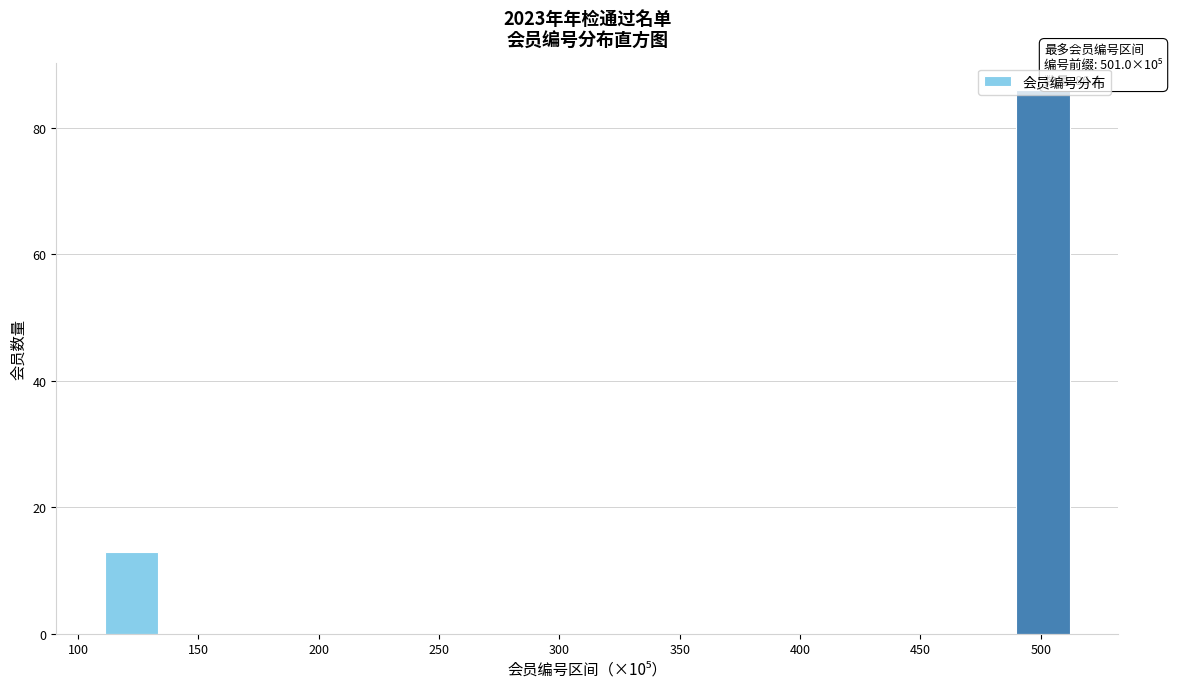

Which range on the x-axis has the tallest bar?

490 to 510